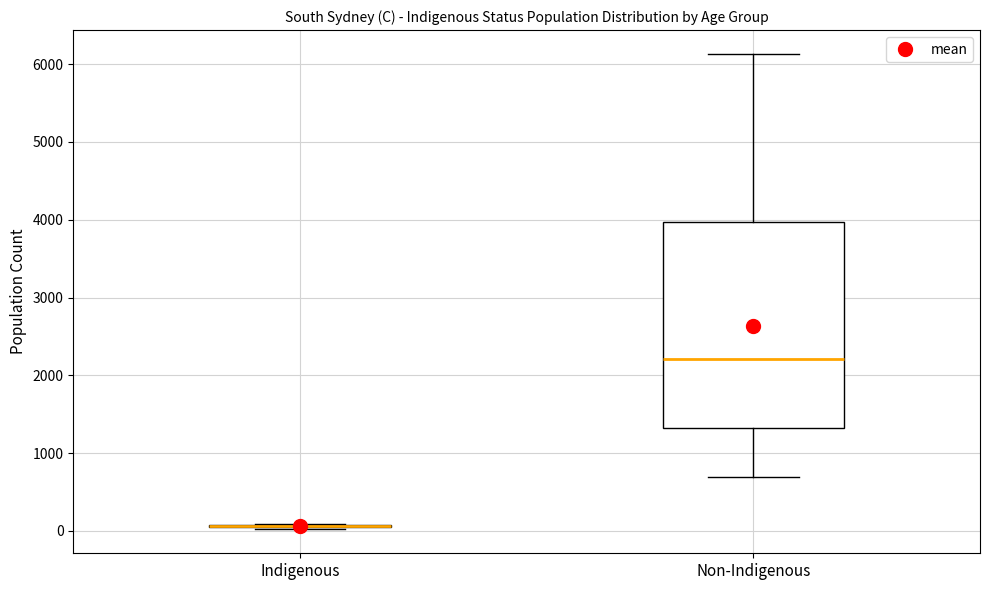

Reading left to right, read every box against the y-axis: the position of its median line, the range the box covers, and the ends of its whiskers. The values are not printed on the chart, so give them approximately, as read against the axis.

Indigenous: box collapsed to a line at 100, whiskers 0 to 100
Non-Indigenous: median 2200, box 1300 to 4000, whiskers 700 to 6100